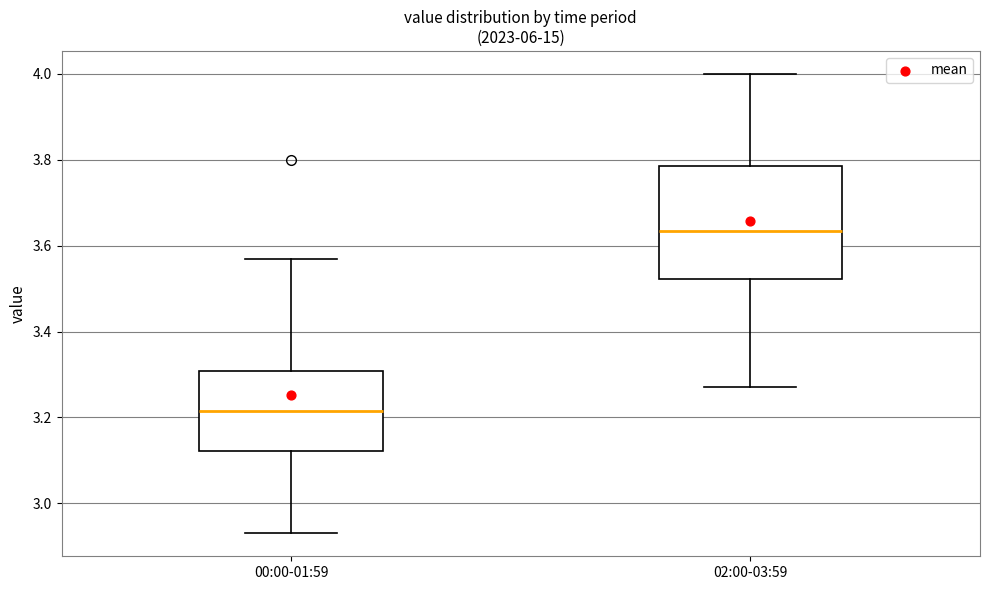

Reading left to right, read every box against the y-axis: the position of its median line, the range the box covers, and the ends of its whiskers. The values are not printed on the chart, so give them approximately, as read against the axis.

00:00-01:59: median 3.22, box 3.12 to 3.30, whiskers 2.94 to 3.58
02:00-03:59: median 3.64, box 3.52 to 3.78, whiskers 3.28 to 4.00